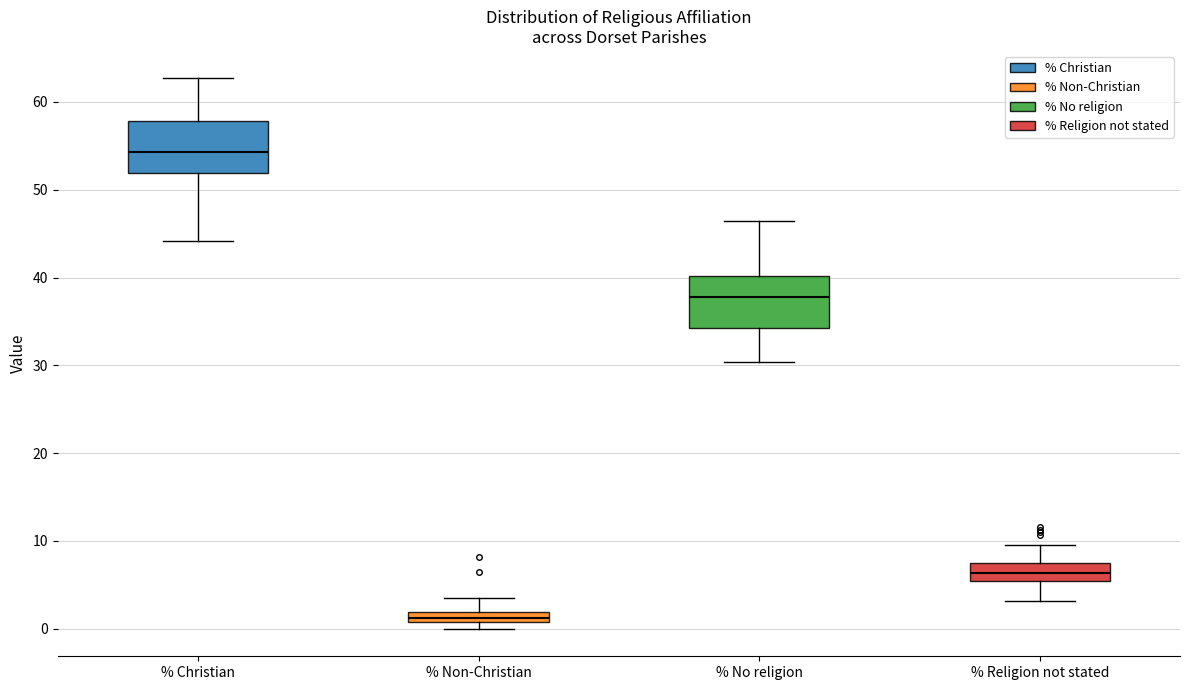

Which box has the lowest median line?

% Non-Christian